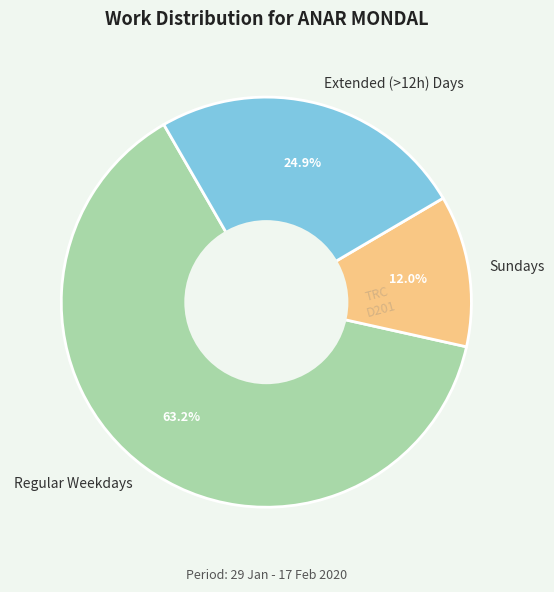

Which slice is the largest?

Regular Weekdays